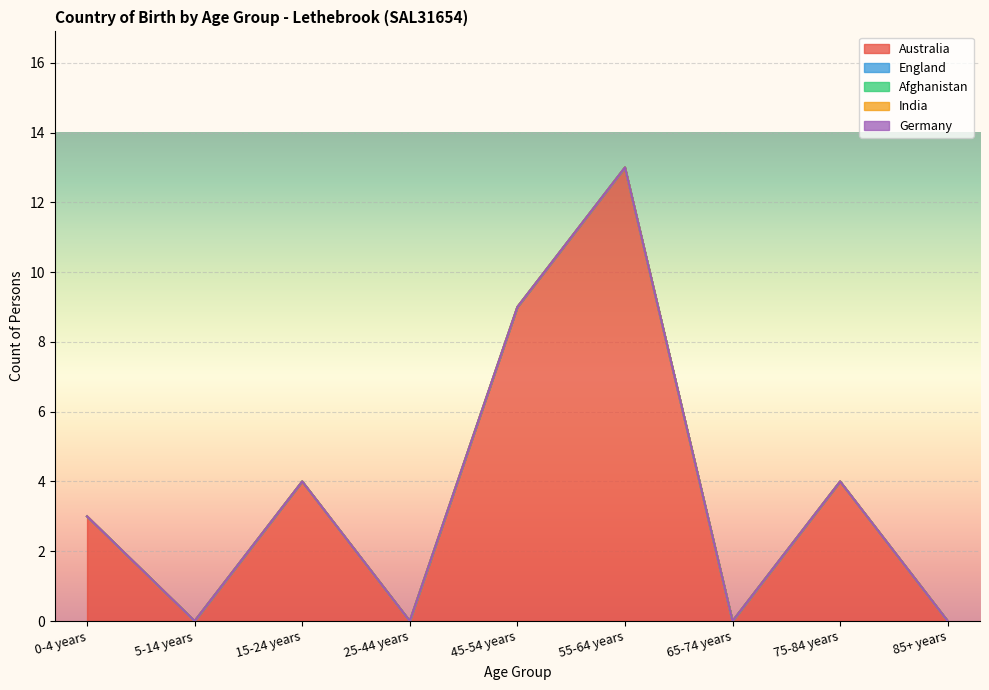

What is the label of the 8th point from the right?

5-14 years